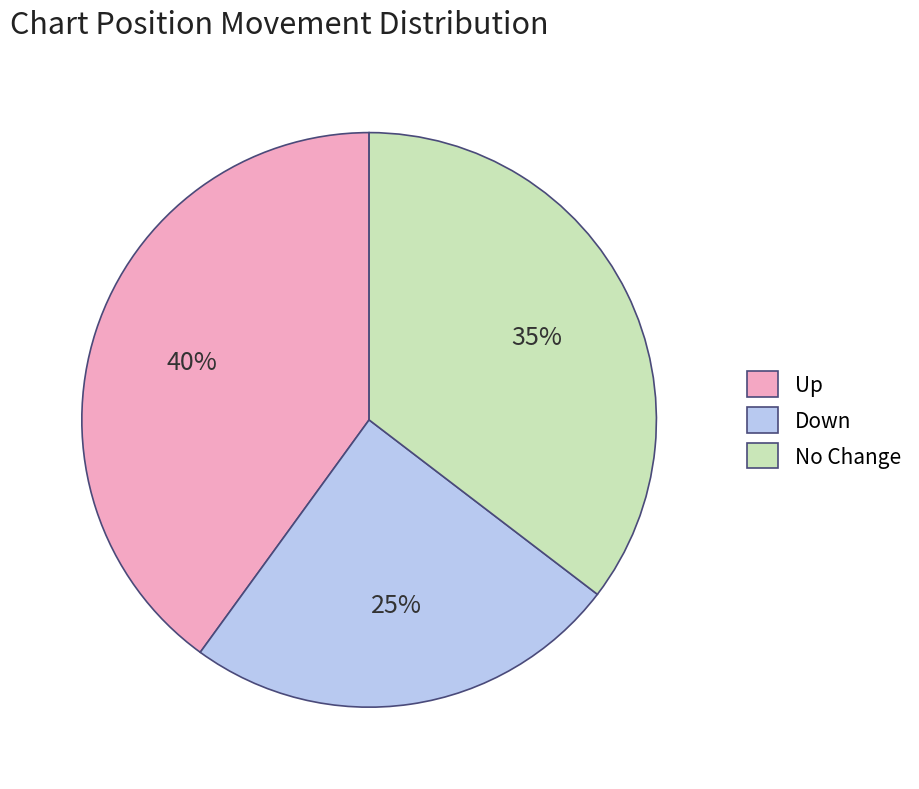

To the nearest percent, what is the difference between the largest and smallest slice percentages?

15%